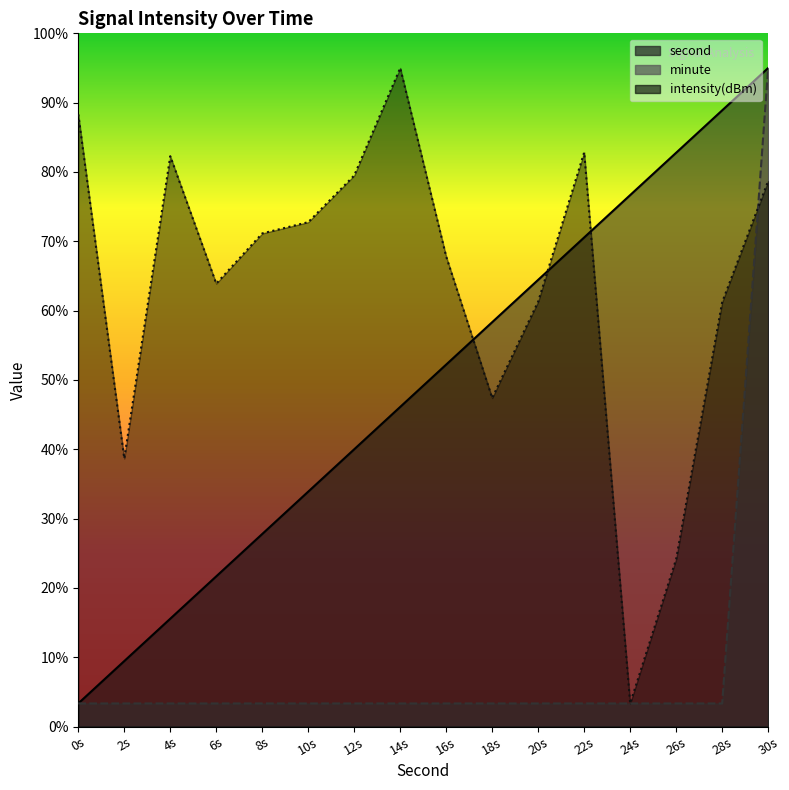

What are all the series names shown in the legend?

second, minute, intensity(dBm)